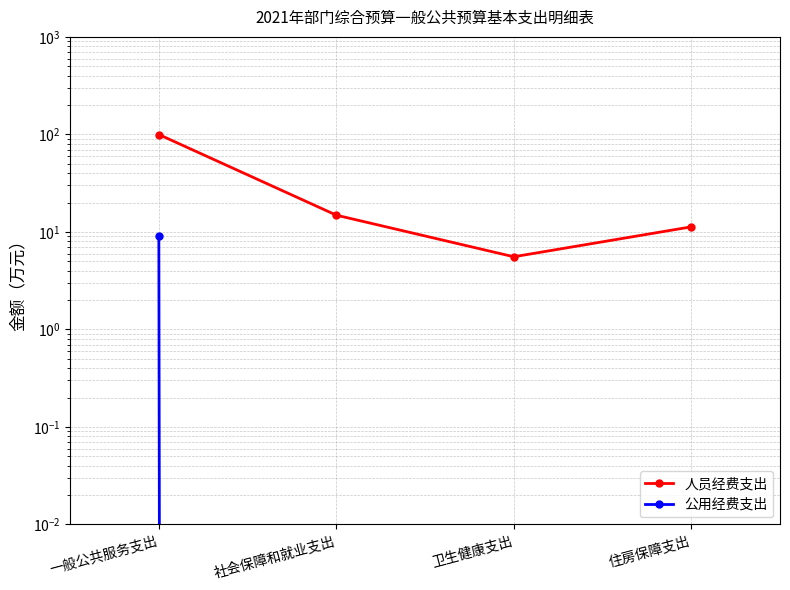

Is the value of 公用经费支出 at 社会保障和就业支出 greater than the value of 人员经费支出 at 住房保障支出?

No